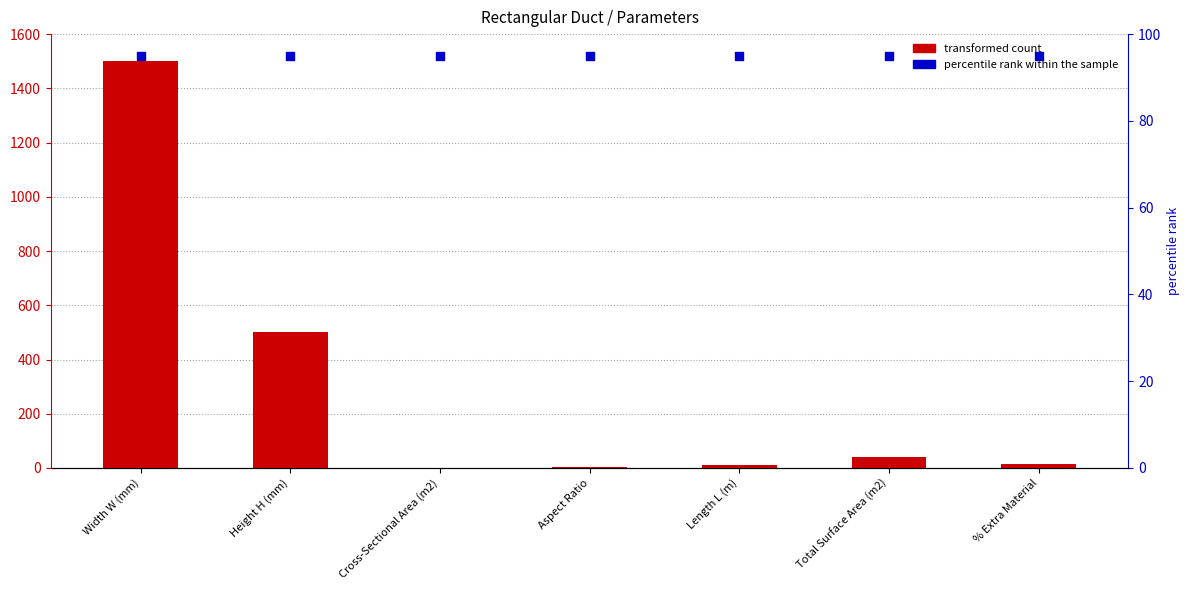

What is the total value across all series at Width W (mm)?

1595.0